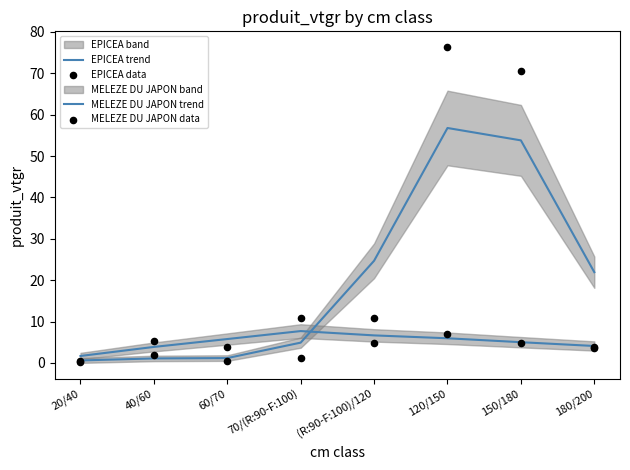

What is the total value across all series at (R:90-F:100)/120?

47.1